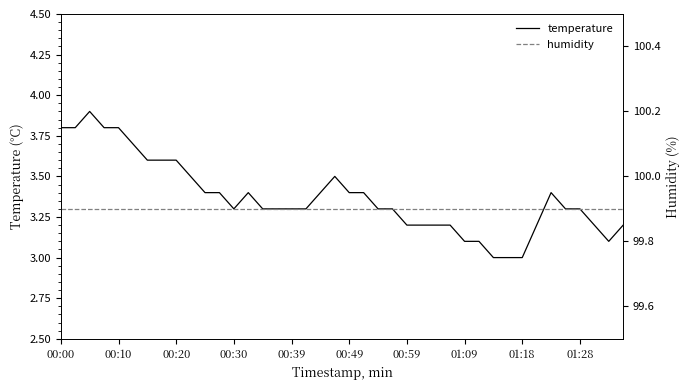

Reading right to left, extract all data points from this chart.

temperature: 3.2	3.1	3.2	3.3	3.3	3.4	3.2	3.0	3.0	3.0	3.1	3.1	3.2	3.2	3.2	3.2	3.3	3.3	3.4	3.4	3.5	3.4	3.3	3.3	3.3	3.3	3.4	3.3	3.4	3.4	3.5	3.6	3.6	3.6	3.7	3.8	3.8	3.9	3.8	3.8
humidity: 99.9	99.9	99.9	99.9	99.9	99.9	99.9	99.9	99.9	99.9	99.9	99.9	99.9	99.9	99.9	99.9	99.9	99.9	99.9	99.9	99.9	99.9	99.9	99.9	99.9	99.9	99.9	99.9	99.9	99.9	99.9	99.9	99.9	99.9	99.9	99.9	99.9	99.9	99.9	99.9